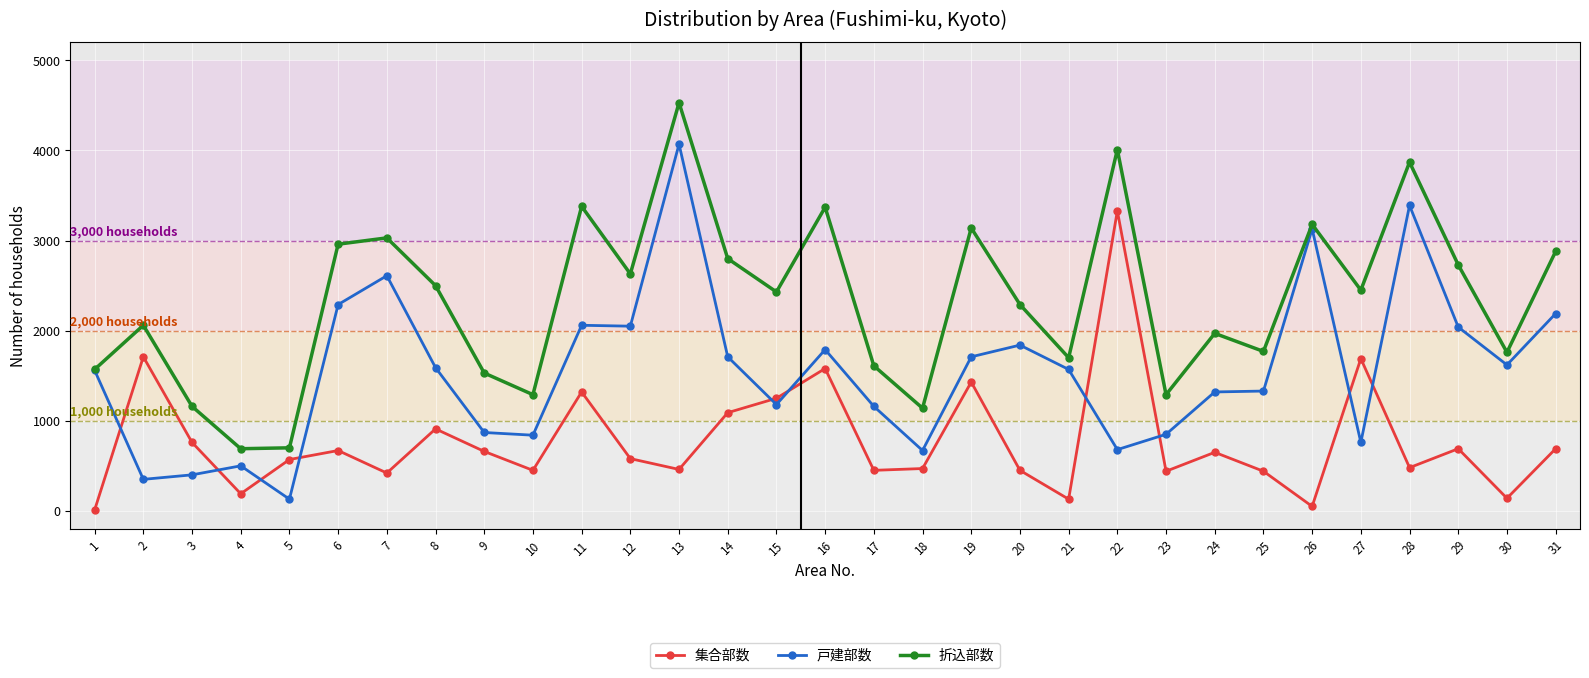

True or false: 折込部数 and 集合部数 intersect in this chart.

False